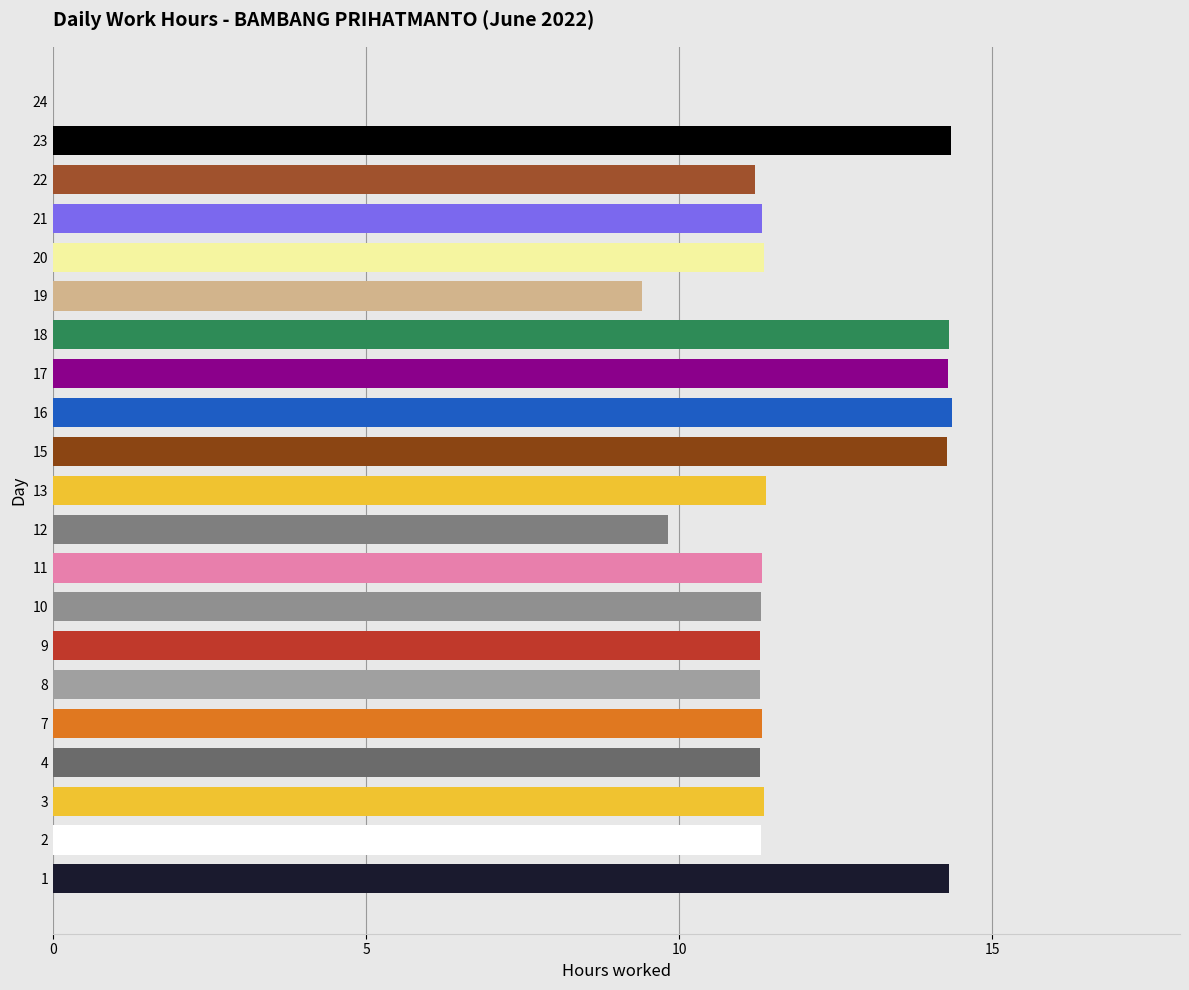

Which has a higher value, 15 or 20?

15